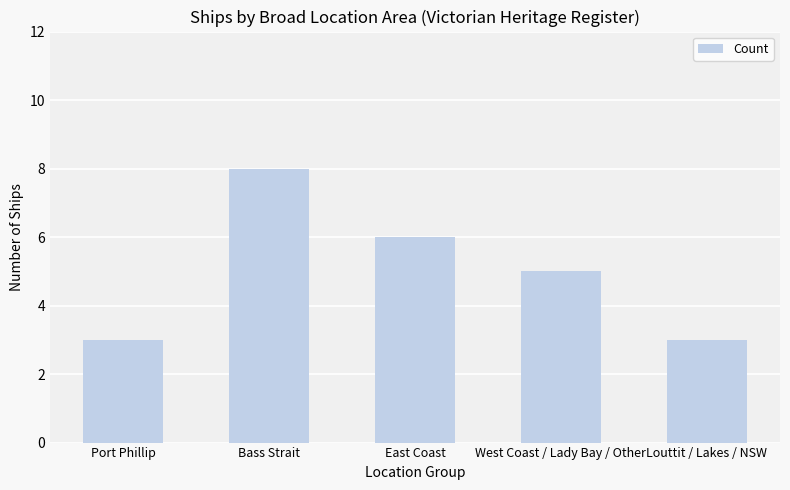

Reading left to right, list all the values displayed in this chart.

Port Phillip=3	Bass Strait=8	East Coast=6	West Coast / Lady Bay / Other=5	Louttit / Lakes / NSW=3